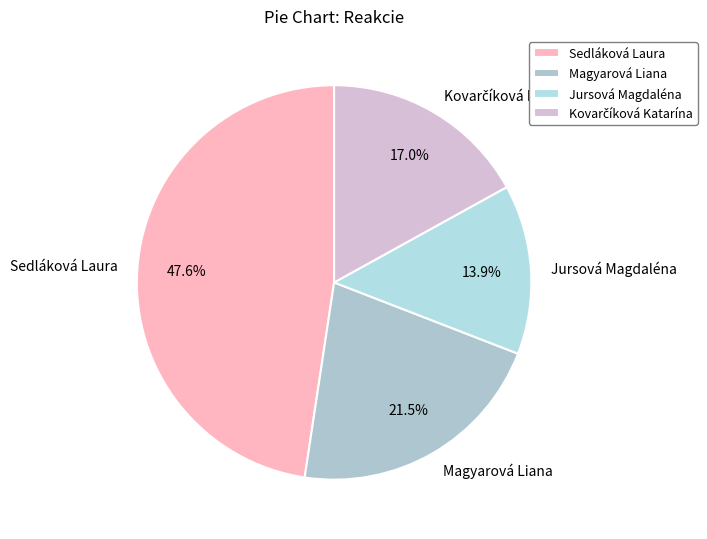

Does any single category account for the majority?

No